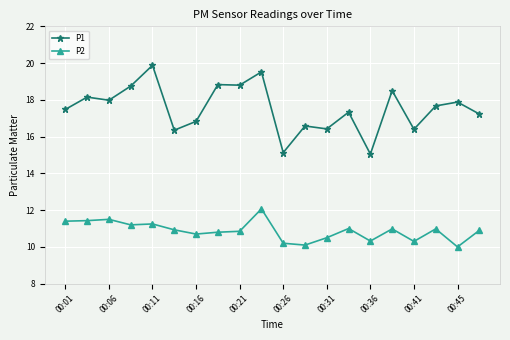

What is the average value of the P1 series?

17.5